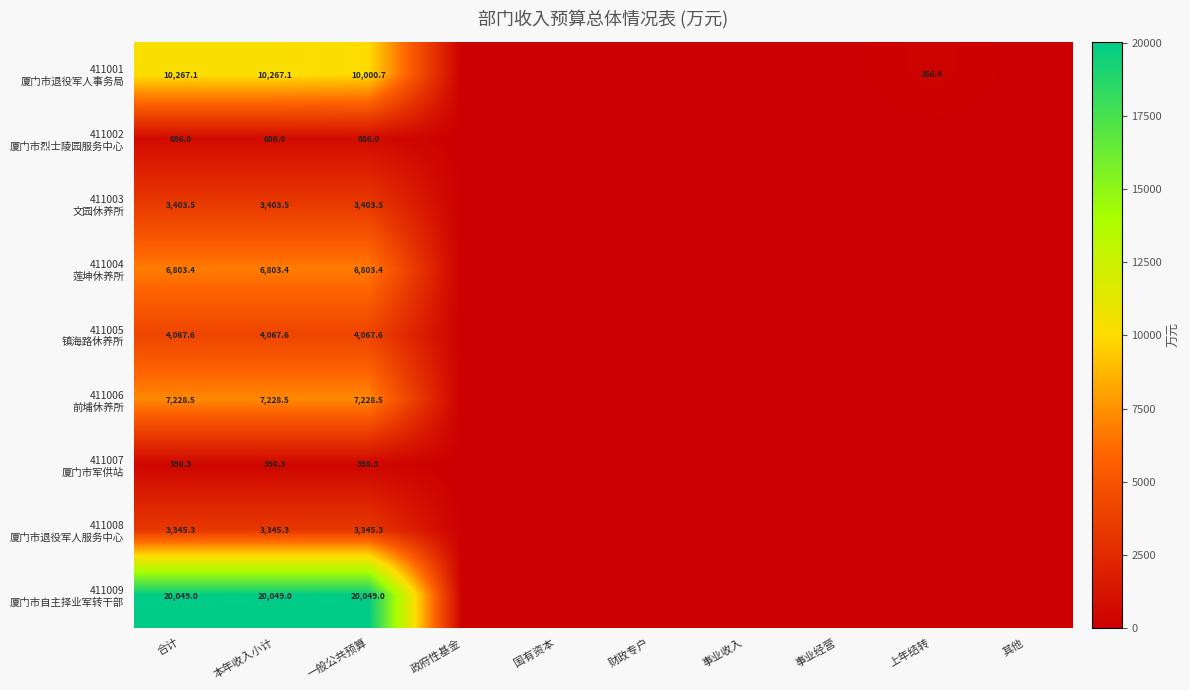

What is the difference between the maximum and minimum values in the 411003 文园休养所 series?

3403.5